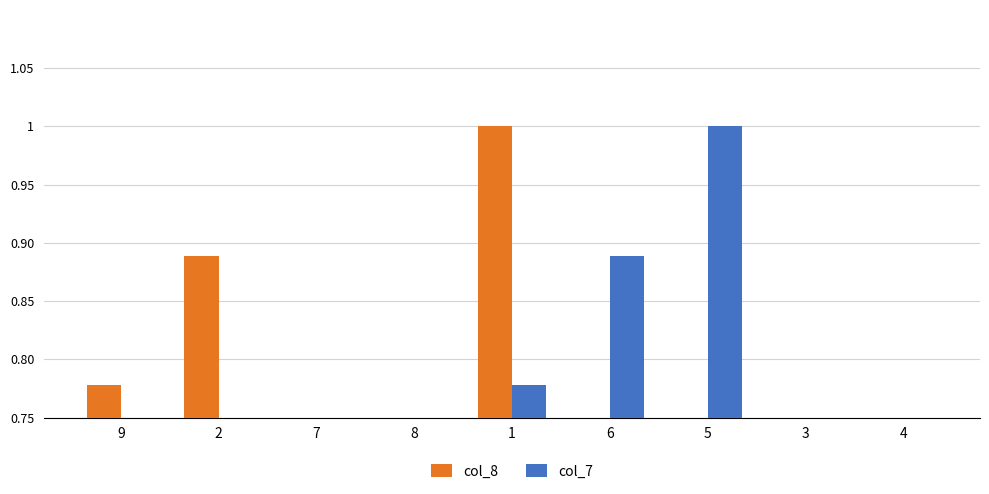

What is the difference between the maximum and minimum values in the col_7 series?

0.9